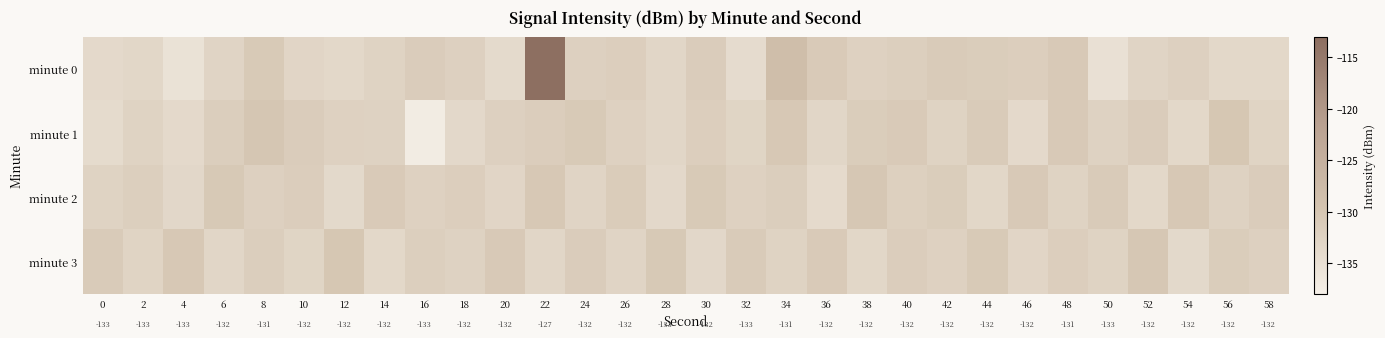

What is the difference between the maximum and minimum values in the minute 1 series?

7.1